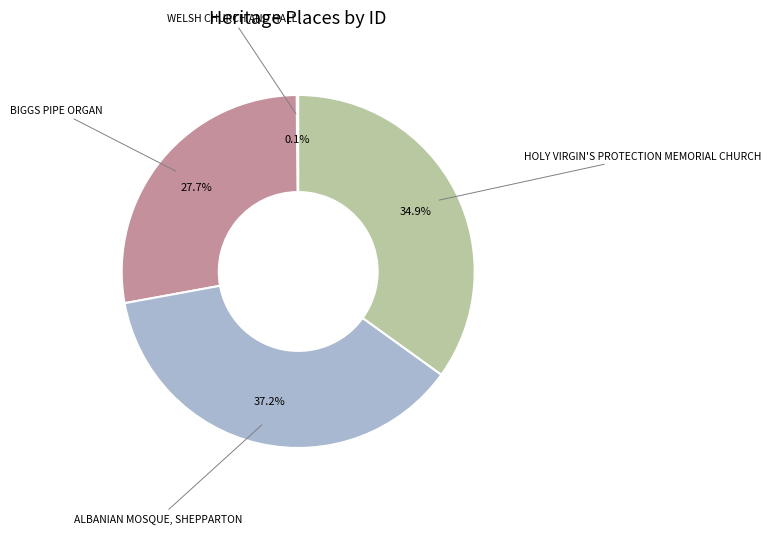

Which category has the biggest portion of the pie?

ALBANIAN MOSQUE, SHEPPARTON